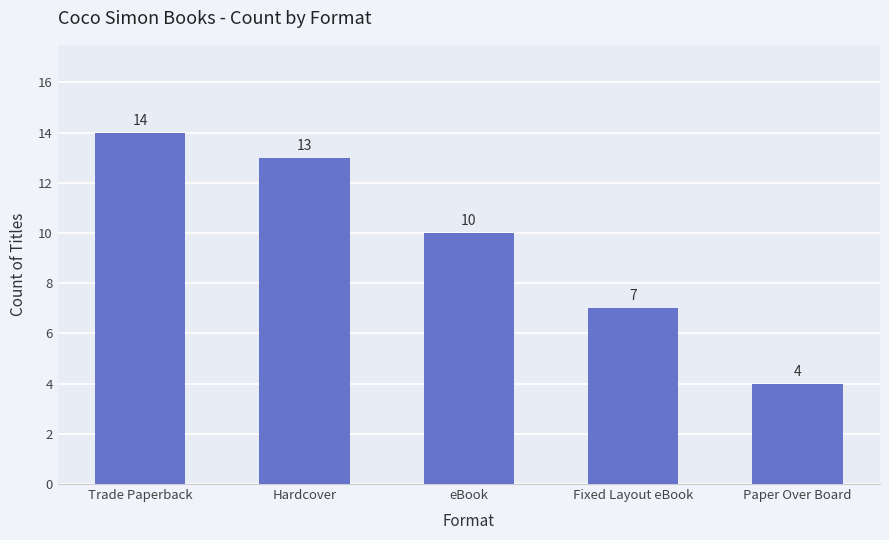

What is the approximate value at Paper Over Board, to the nearest 5?

5